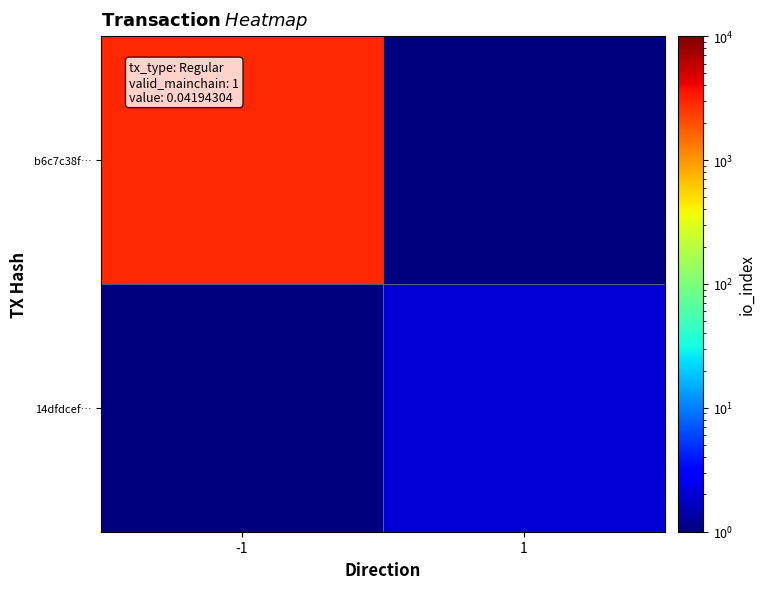

Which series has the largest range (max minus min)?

b6c7c38f…